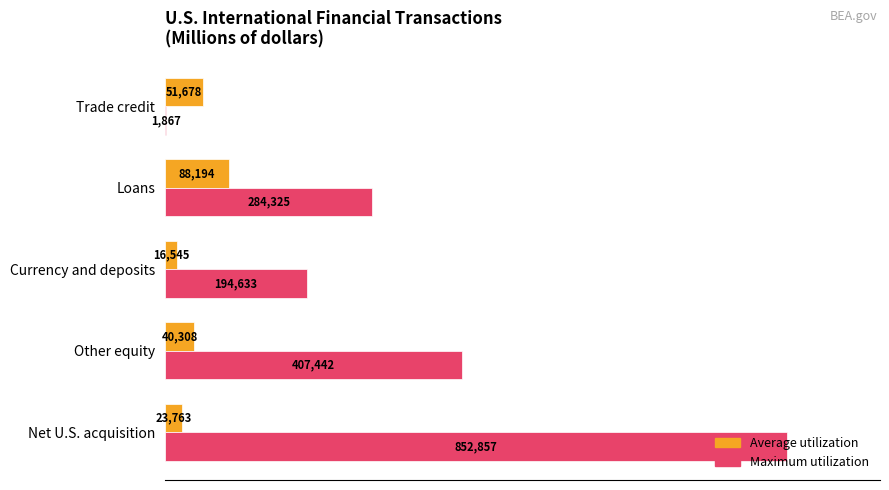

What are all the series names shown in the legend?

Average utilization, Maximum utilization